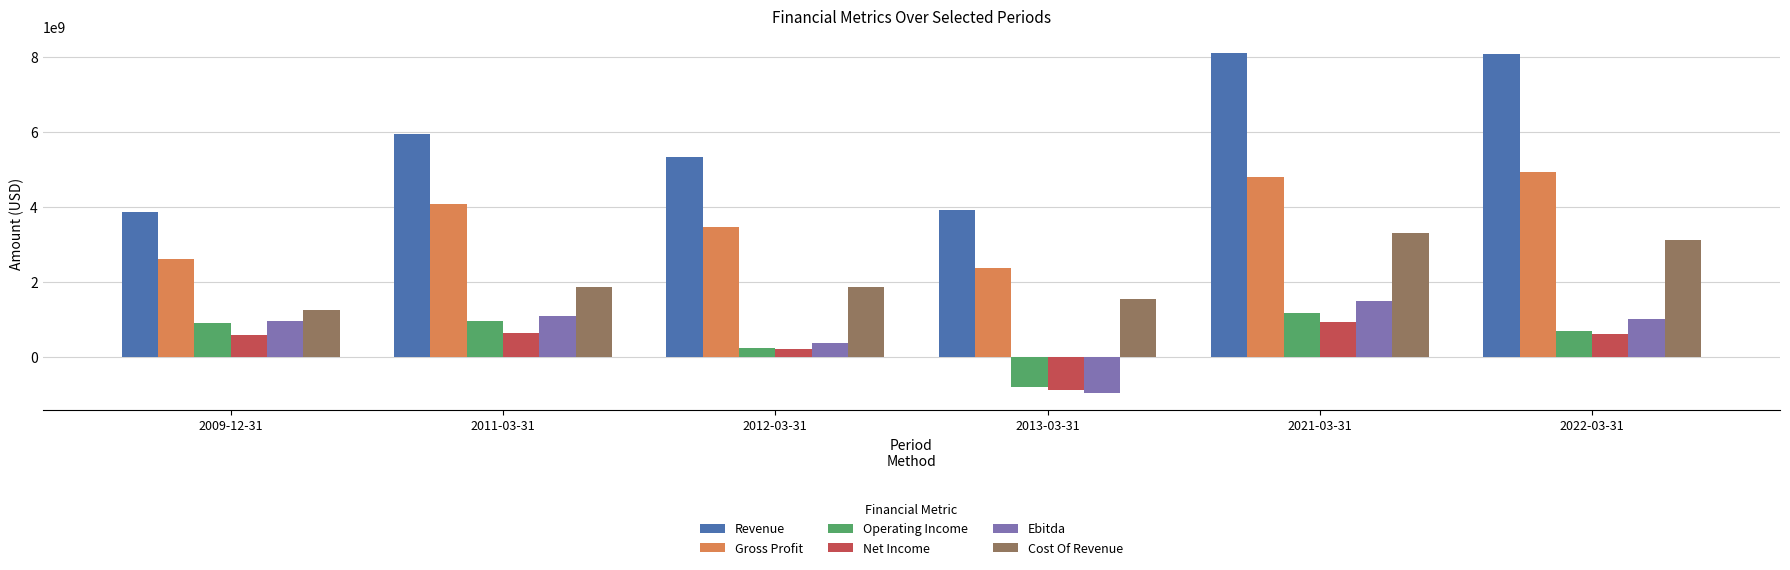

At which category is the sum across all series the highest?

2021-03-31